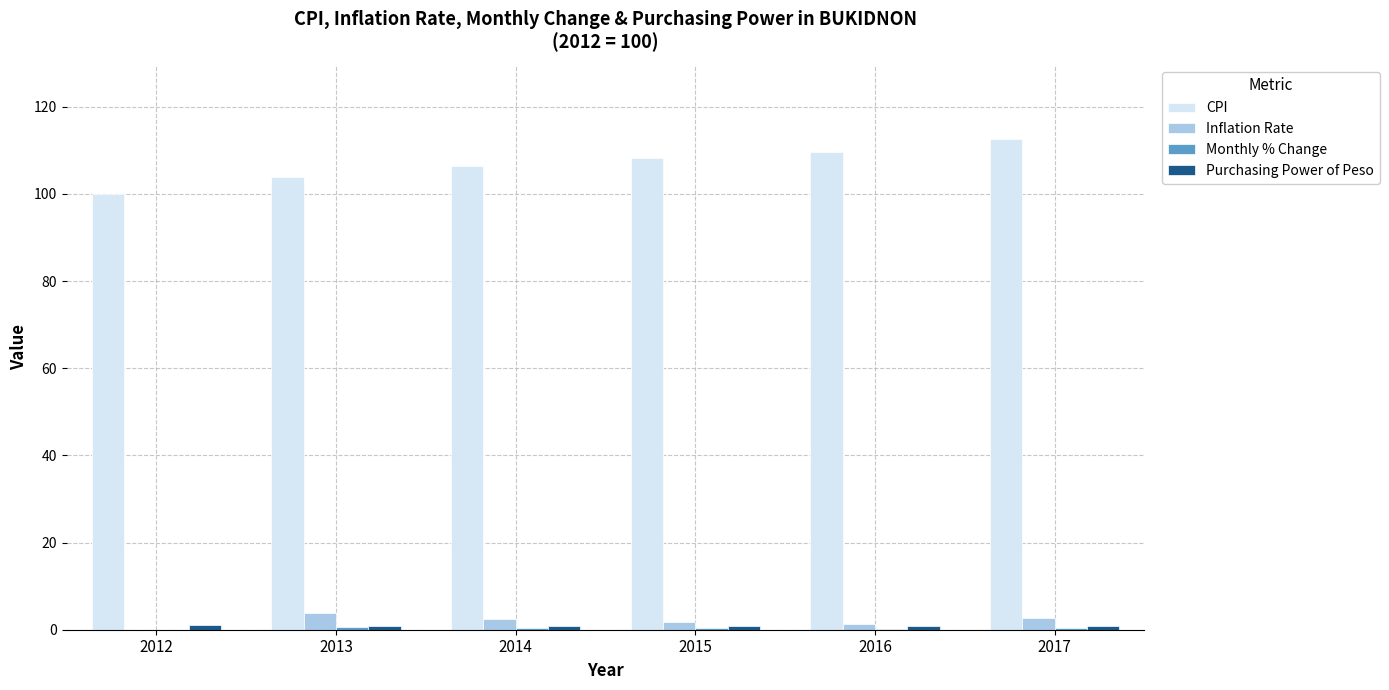

What is the maximum value shown in the chart?

112.7